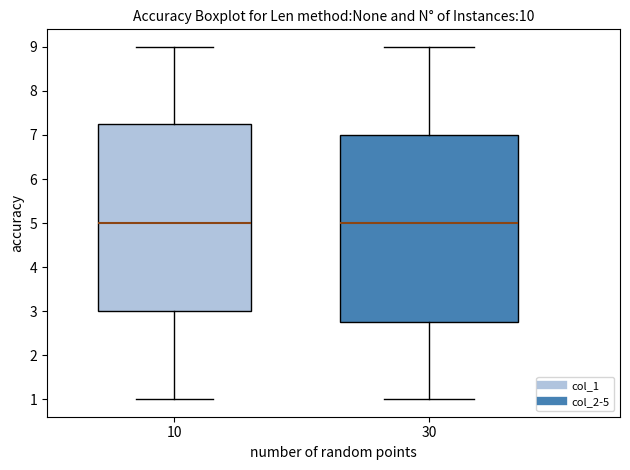

Where does the lower whisker of the box at x = 10 end on the y-axis? The values are not printed on the chart, so give them approximately, as read against the axis.

1.0